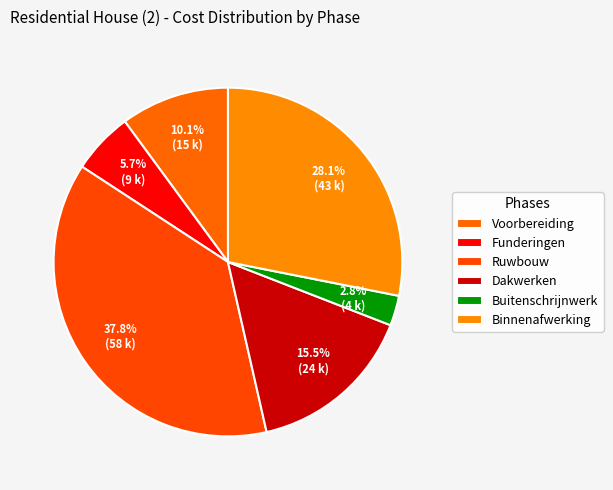

Is it true that Voorbereiding is 10% of the pie?

True